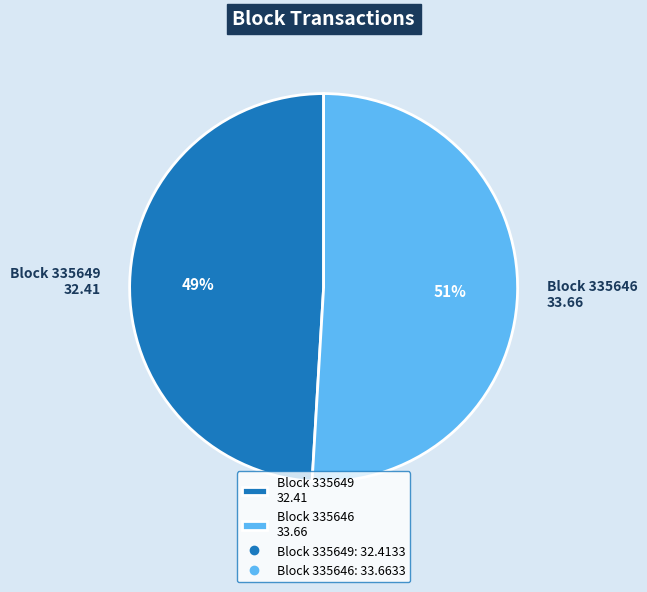

To the nearest percent, what portion does Block 335646 33.66 represent?

51%